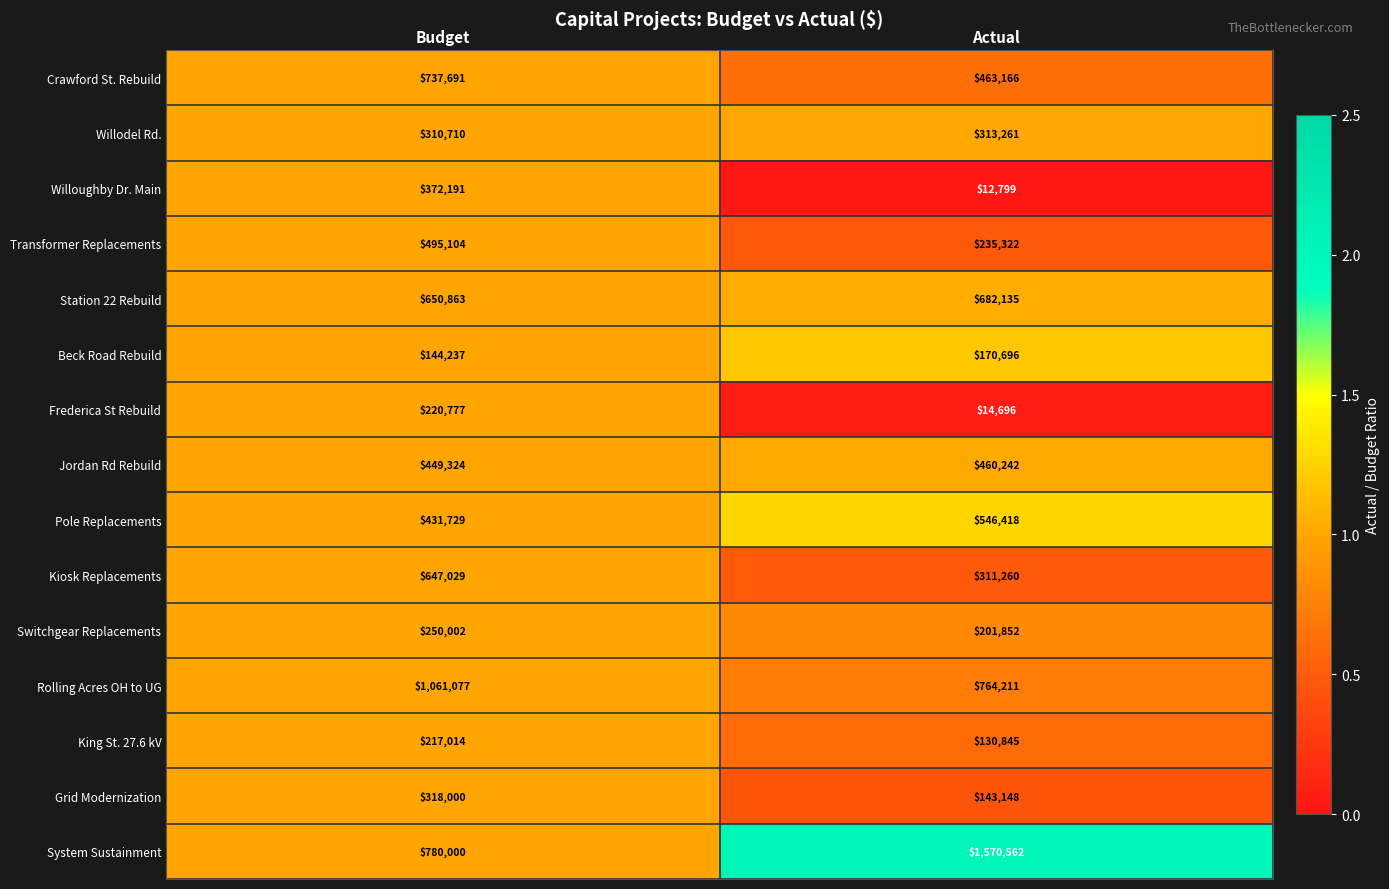

At which category is the sum across all series the highest?

Budget